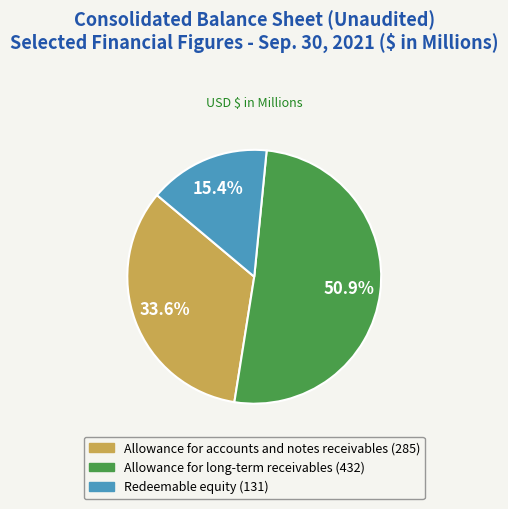

What percentage is the Redeemable equity (131) slice, to the nearest percent?

15%